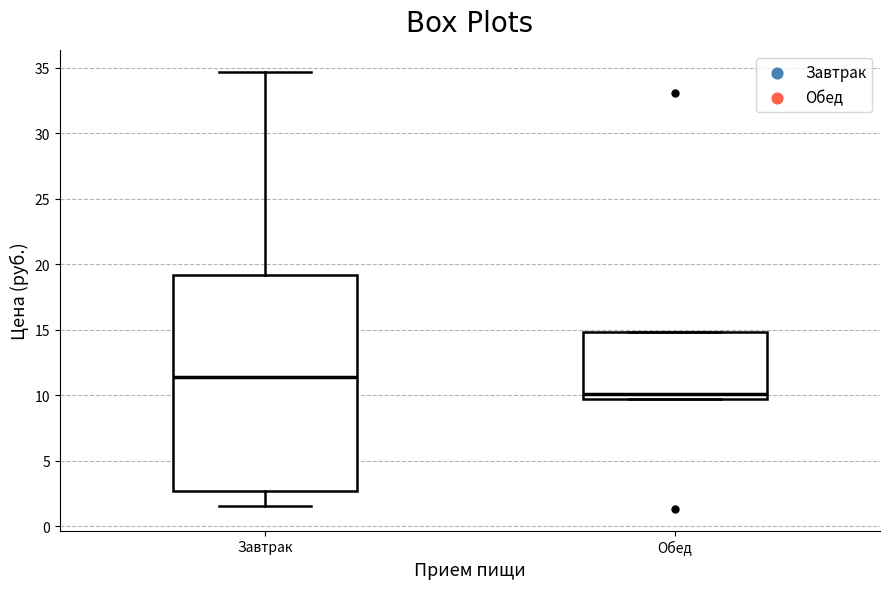

Which box is the tallest, from its lower edge to its upper edge?

Завтрак